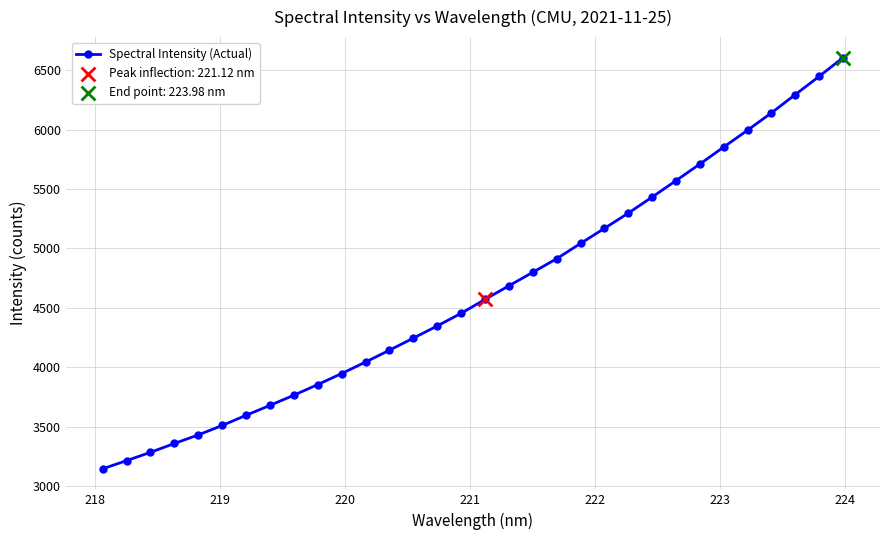

True or false: there are more than 2 points higher than both neighbors.

False